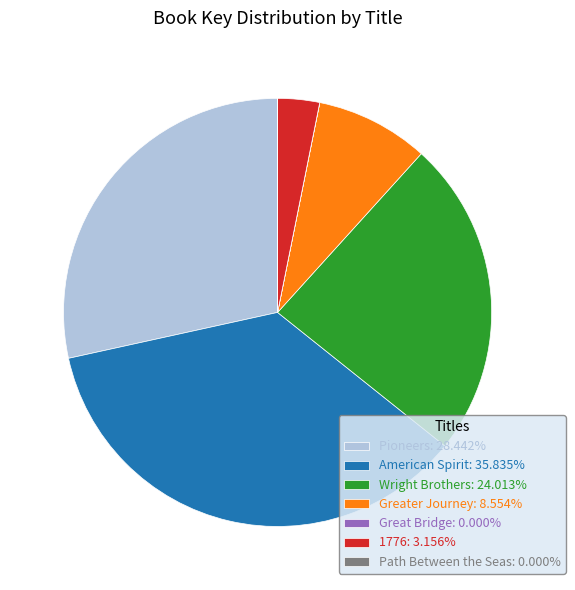

Does Greater Journey: 8.554% represent more than half of the total?

No